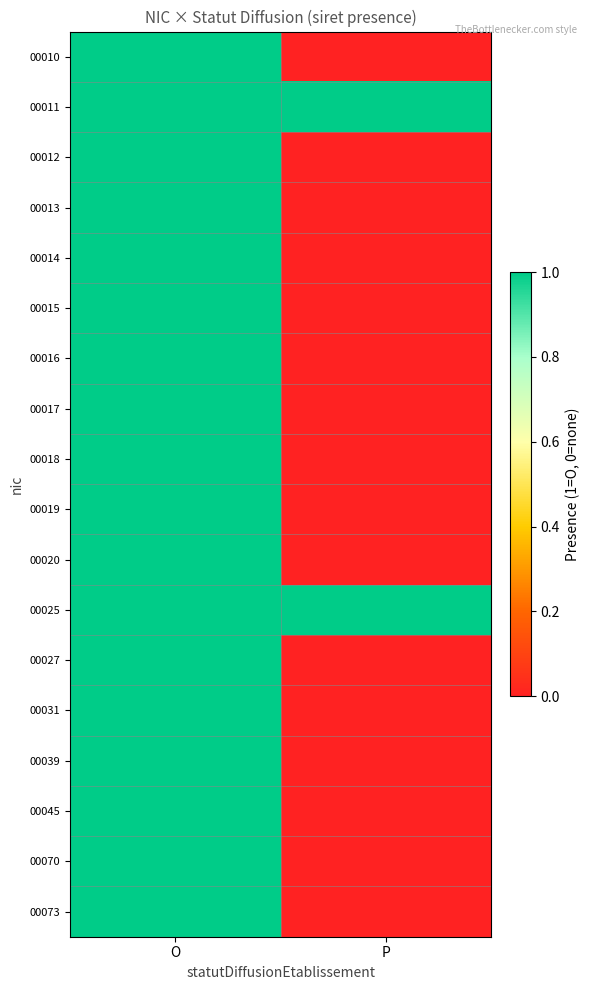

Reading left to right, extract all data points from this chart.

00010: O=1	P=0
00011: O=1	P=1
00012: O=1	P=0
00013: O=1	P=0
00014: O=1	P=0
00015: O=1	P=0
00016: O=1	P=0
00017: O=1	P=0
00018: O=1	P=0
00019: O=1	P=0
00020: O=1	P=0
00025: O=1	P=1
00027: O=1	P=0
00031: O=1	P=0
00039: O=1	P=0
00045: O=1	P=0
00070: O=1	P=0
00073: O=1	P=0